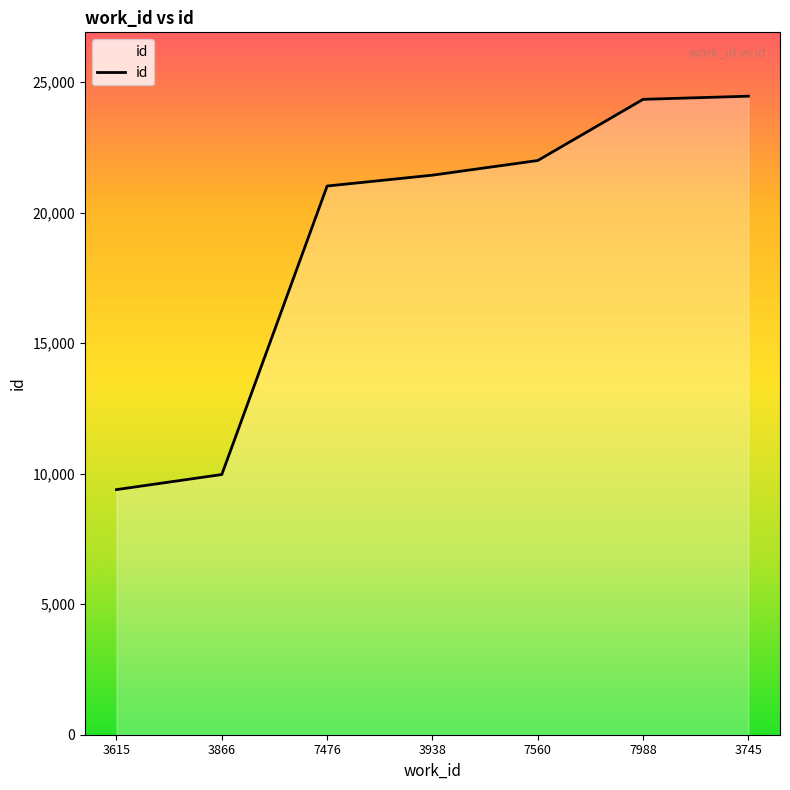

What is the minimum value shown in the chart?

9388